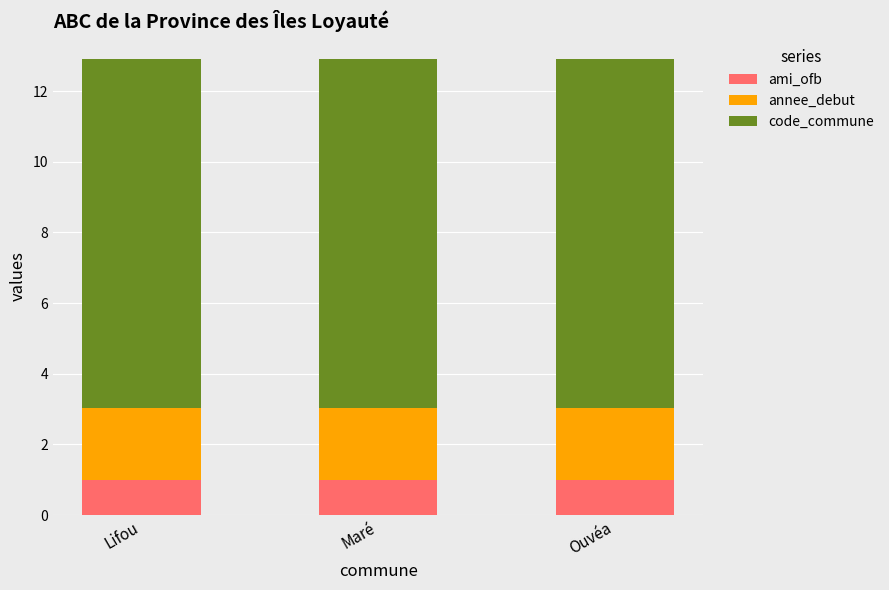

How many distinct data groups are displayed?

3